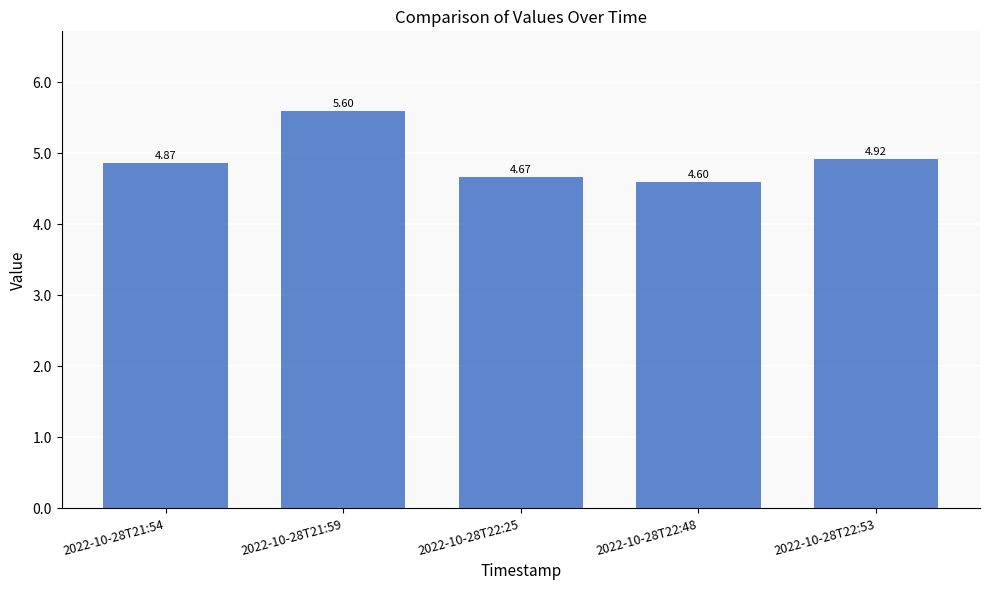

List the labels in order of value, smallest first.

2022-10-28T22:48, 2022-10-28T22:25, 2022-10-28T21:54, 2022-10-28T22:53, 2022-10-28T21:59